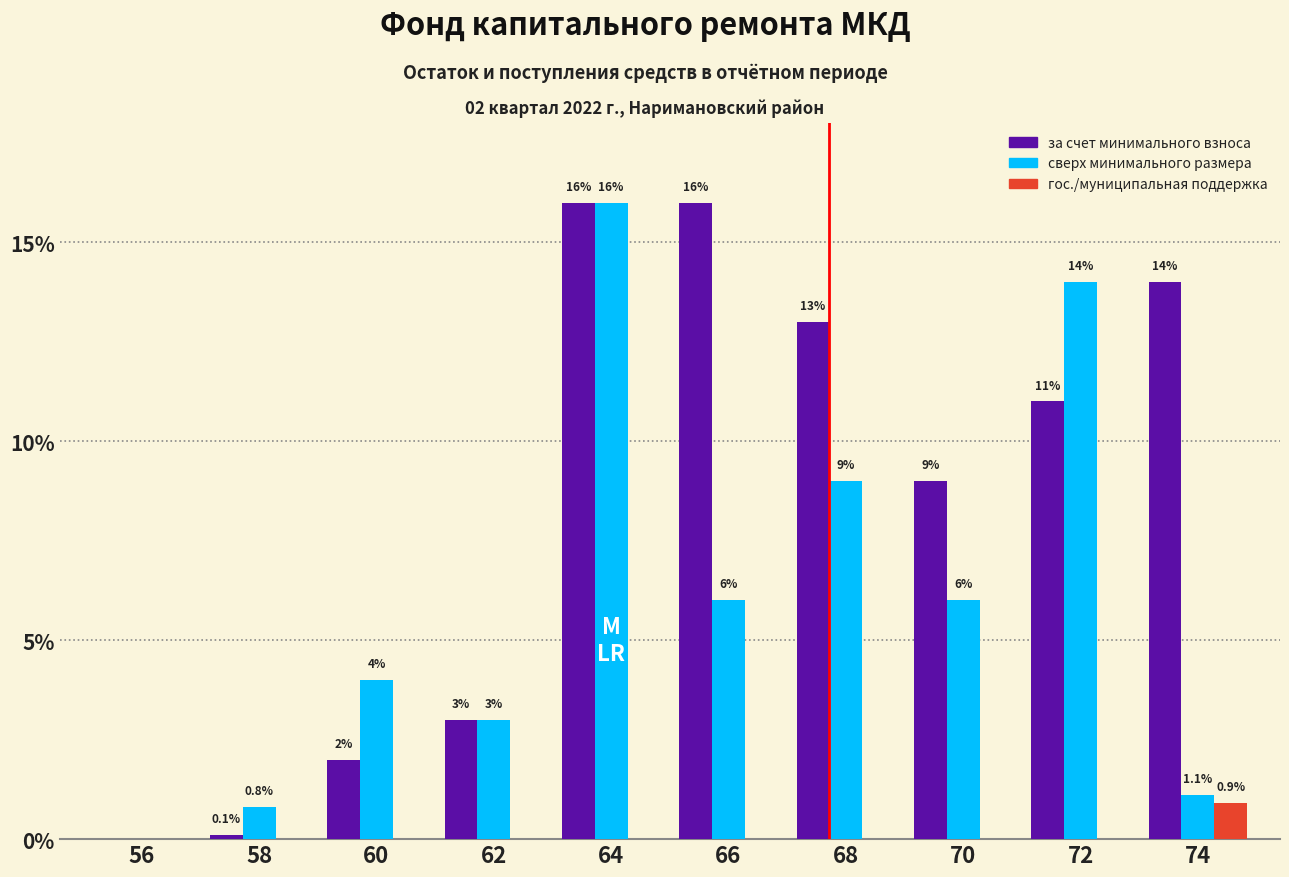

At which category is the sum across all series the highest?

64